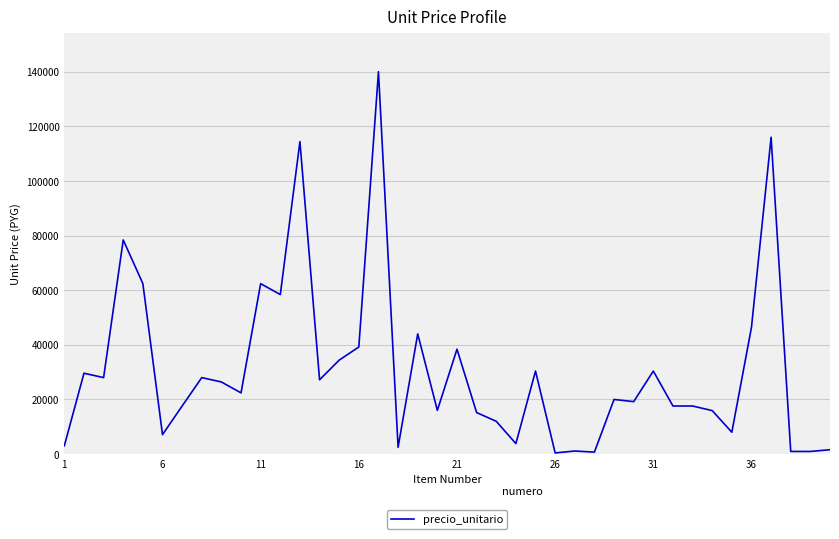

Count the number of data series in this chart.

1